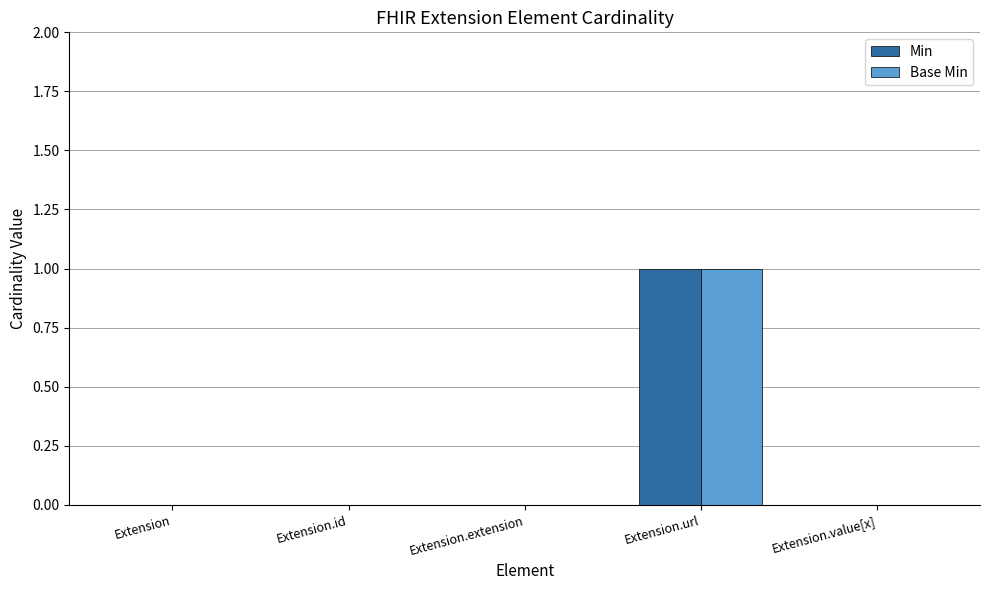

Are the bars grouped side by side (vs. stacked)?

Yes